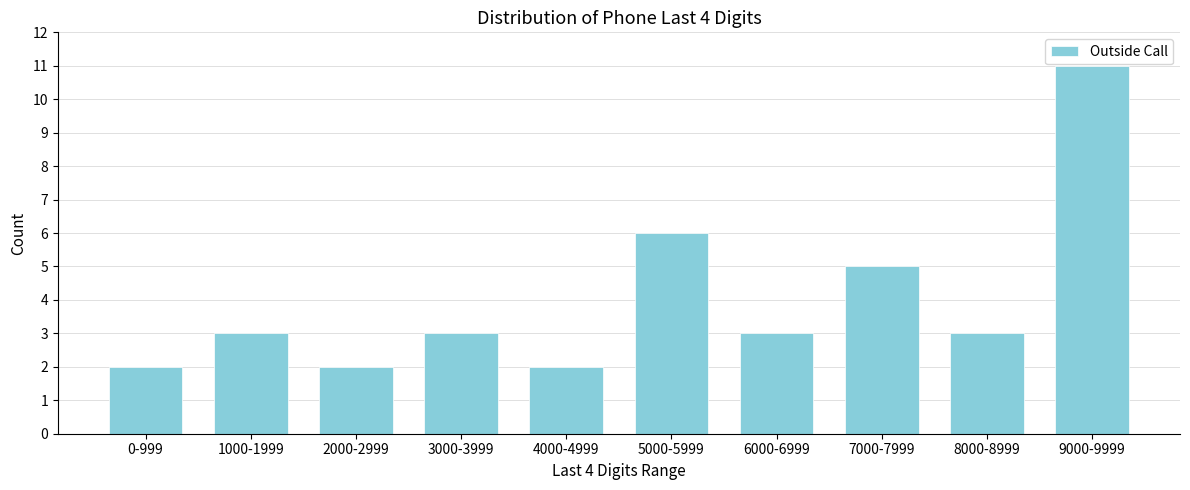

Reading left to right, transcribe all the data shown in this chart.

0-999=2	1000-1999=3	2000-2999=2	3000-3999=3	4000-4999=2	5000-5999=6	6000-6999=3	7000-7999=5	8000-8999=3	9000-9999=11